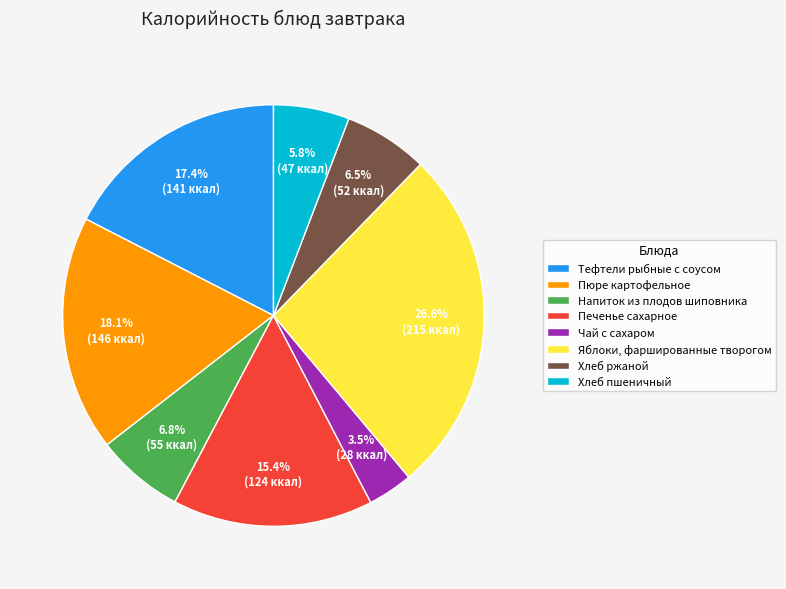

Is there any slice that represents more than half of the pie?

No